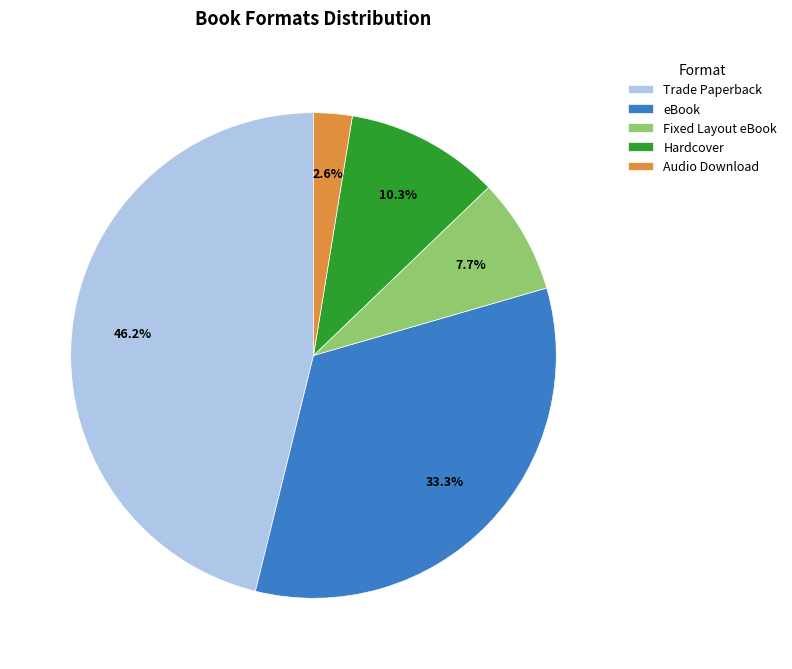

Is it true that Audio Download is 11% of the pie?

False